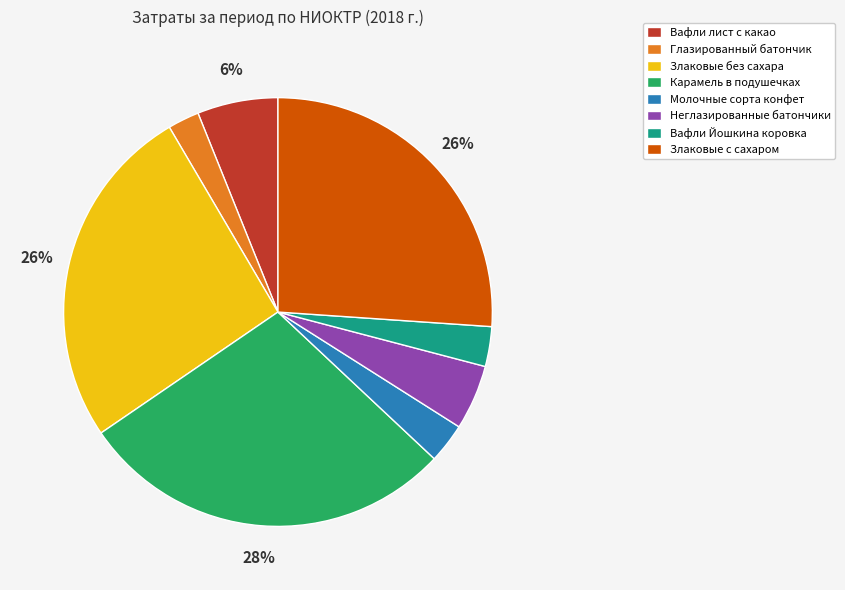

To the nearest percent, what is the average slice percentage?

12%